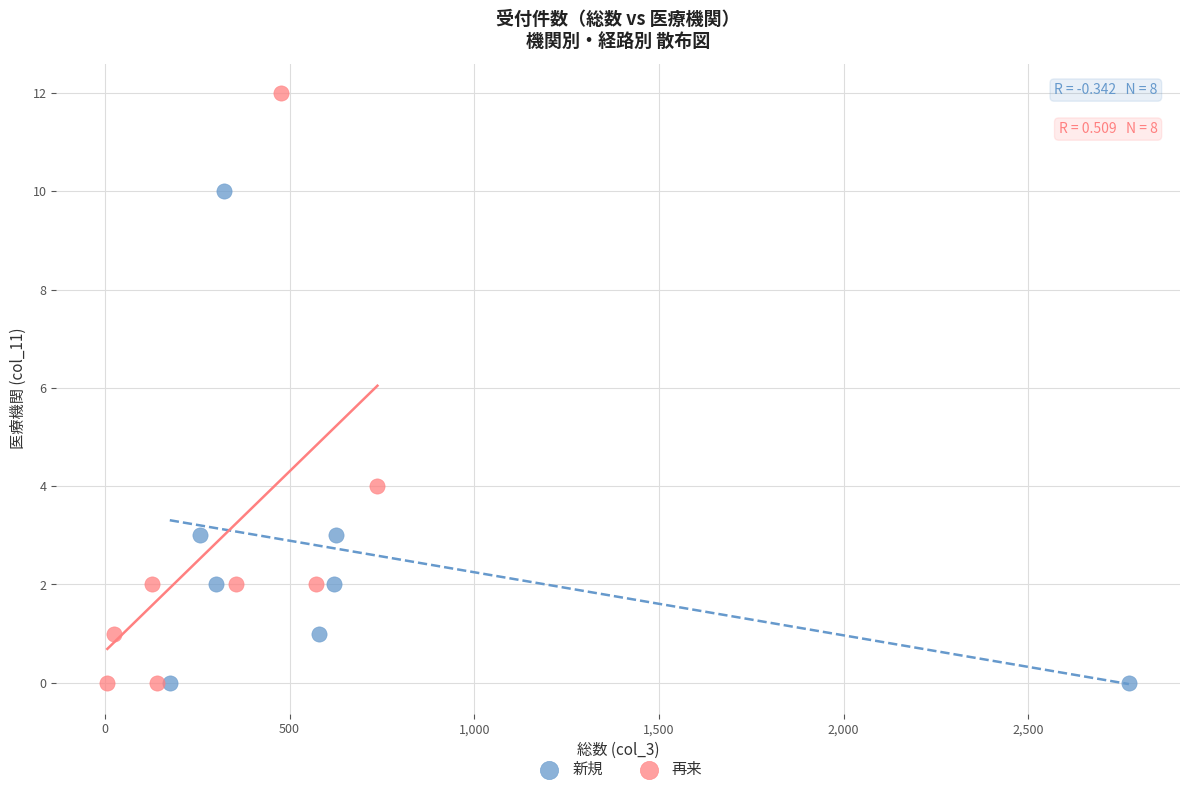

Which series has the largest Y range (max minus min)?

再来